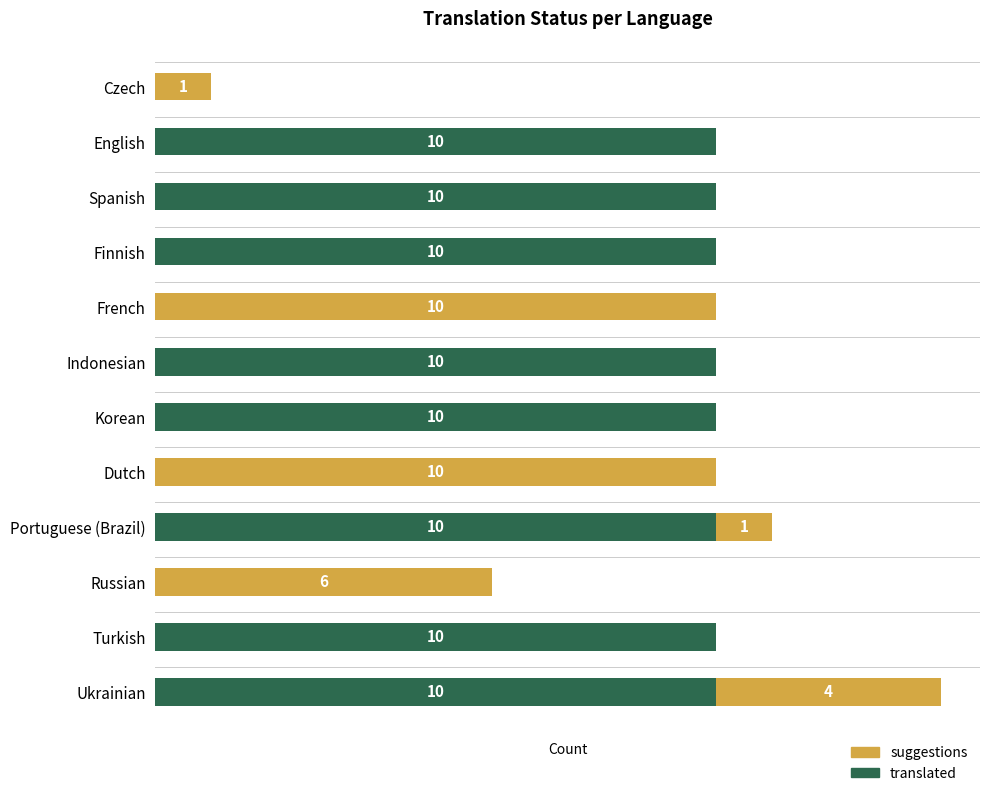

At which category is the sum across all series the highest?

Ukrainian